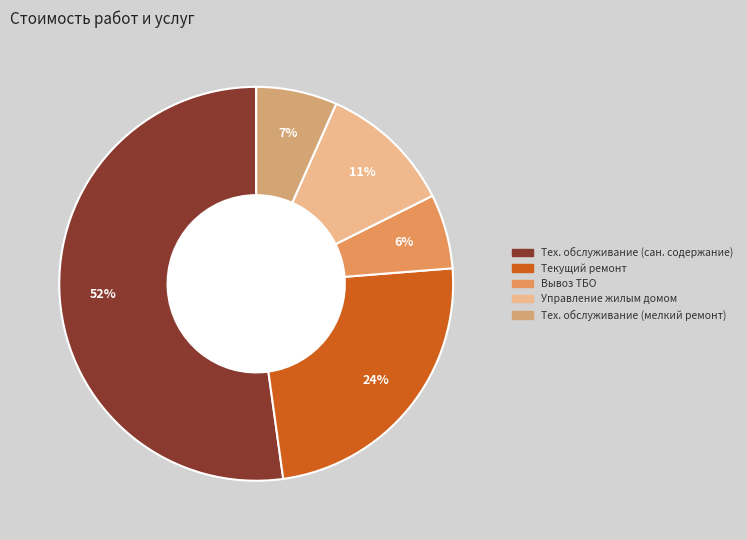

How many slices are in this pie chart?

5